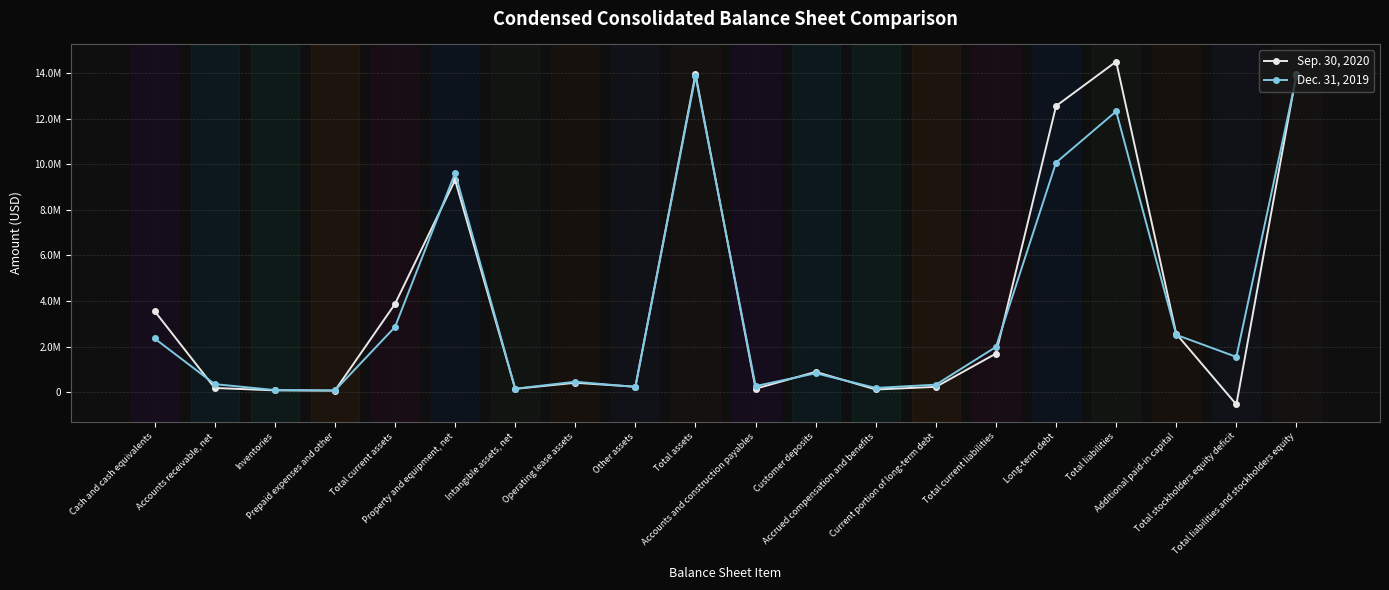

Is this an area chart (filled region under the line)?

No